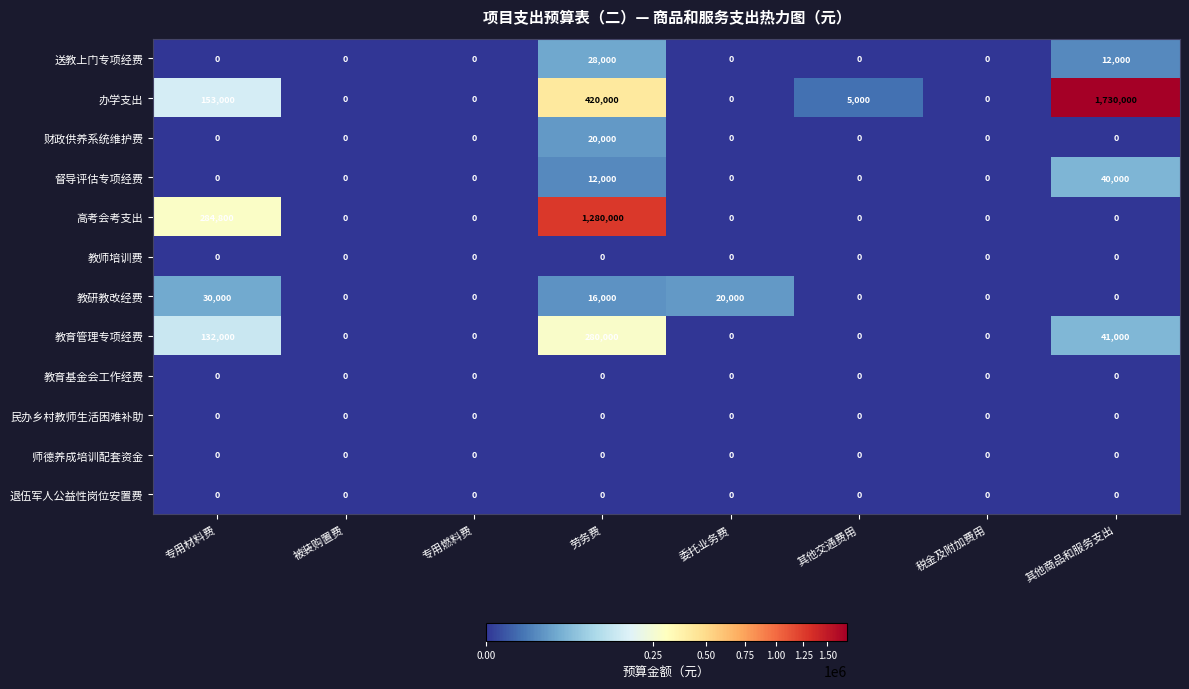

What is the total value across all series at 劳务费?

2056000